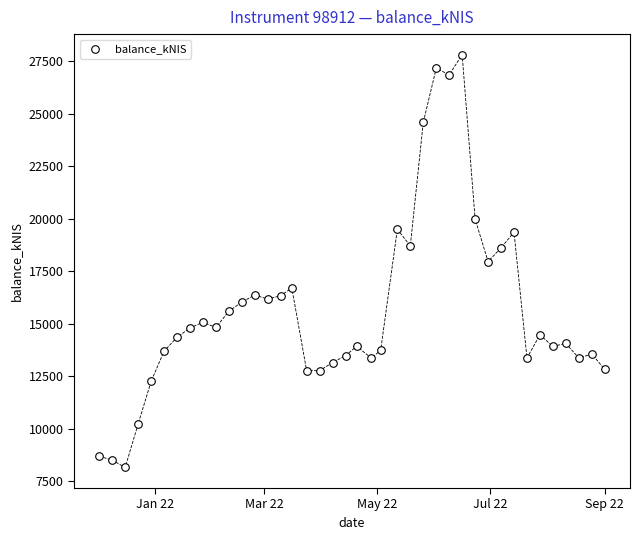

What is the range of X values (max minus min)?

273.0